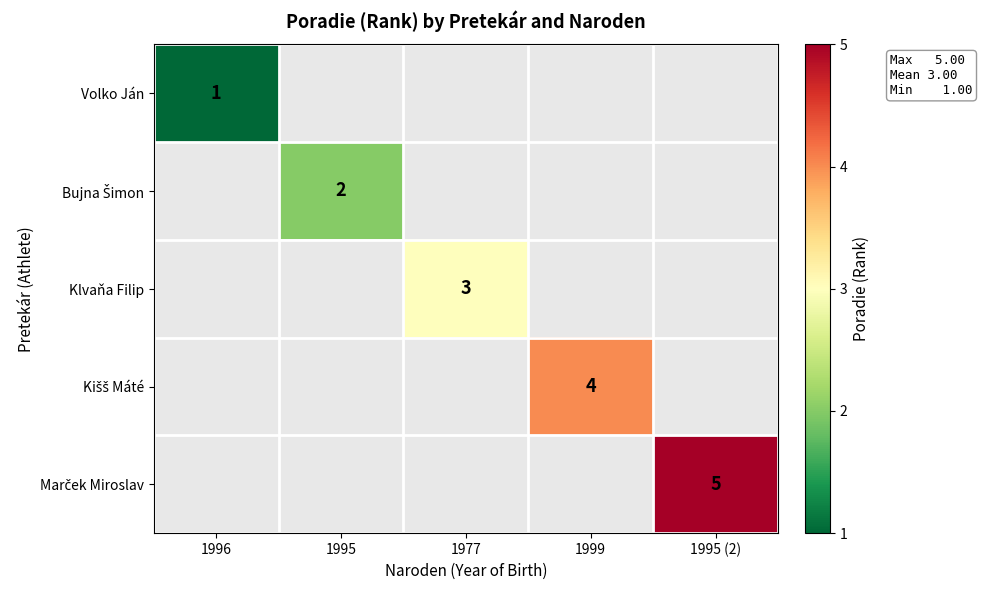

Is it true that Klvaňa Filip equals 5 at 1977?

False